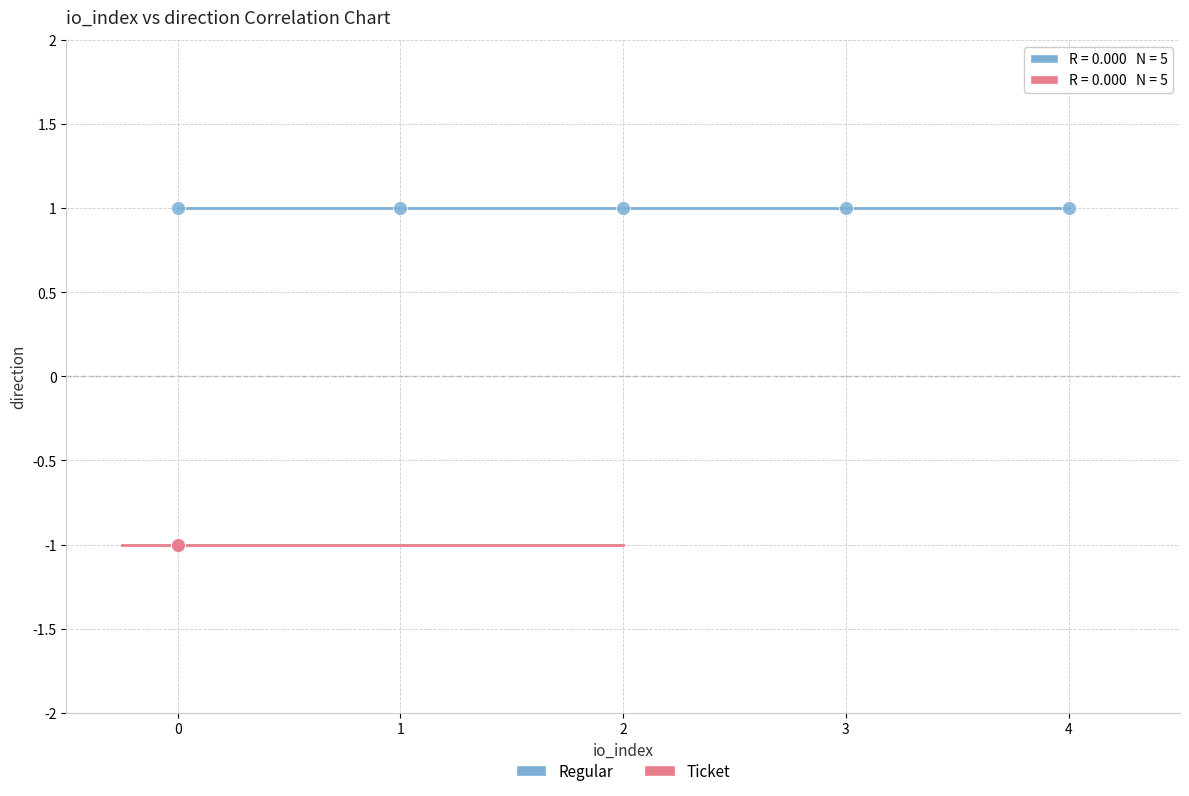

Which series reaches the maximum Y coordinate?

Regular